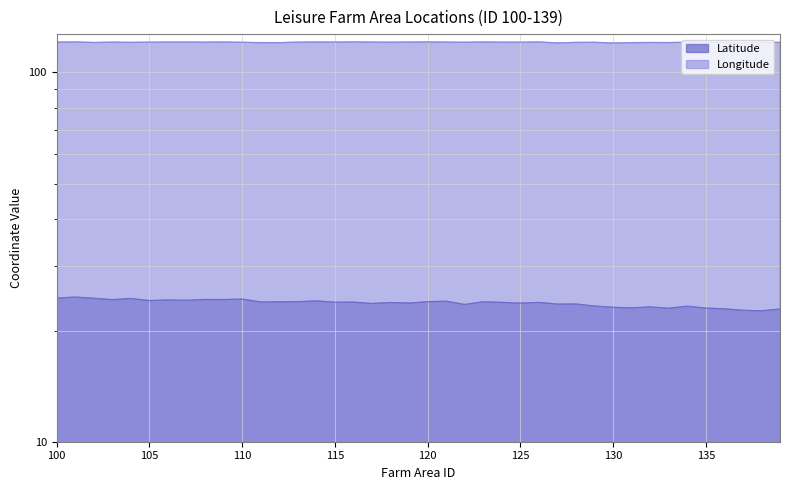

At 135, list the series in order from largest to smallest.

Longitude, Latitude